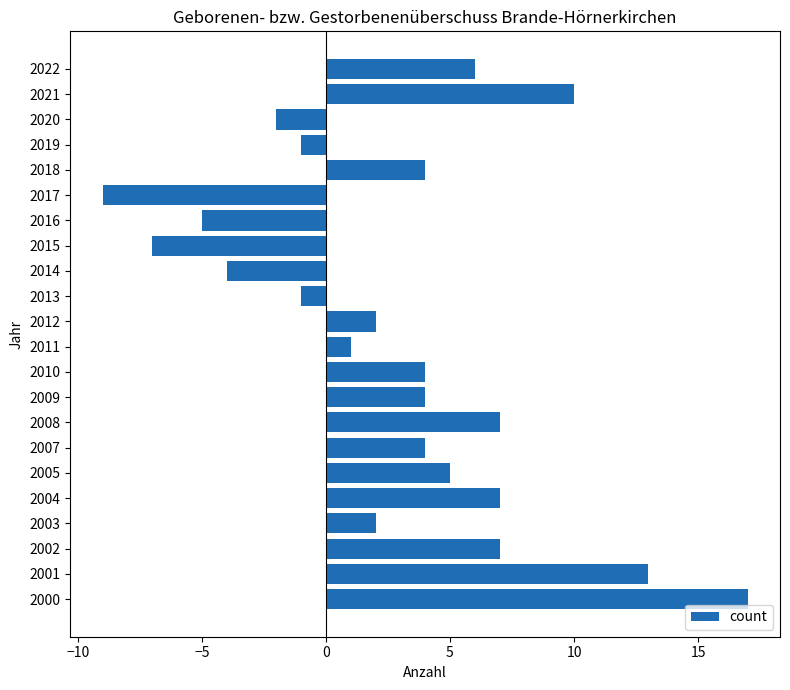

What is the approximate value at 2010?

4